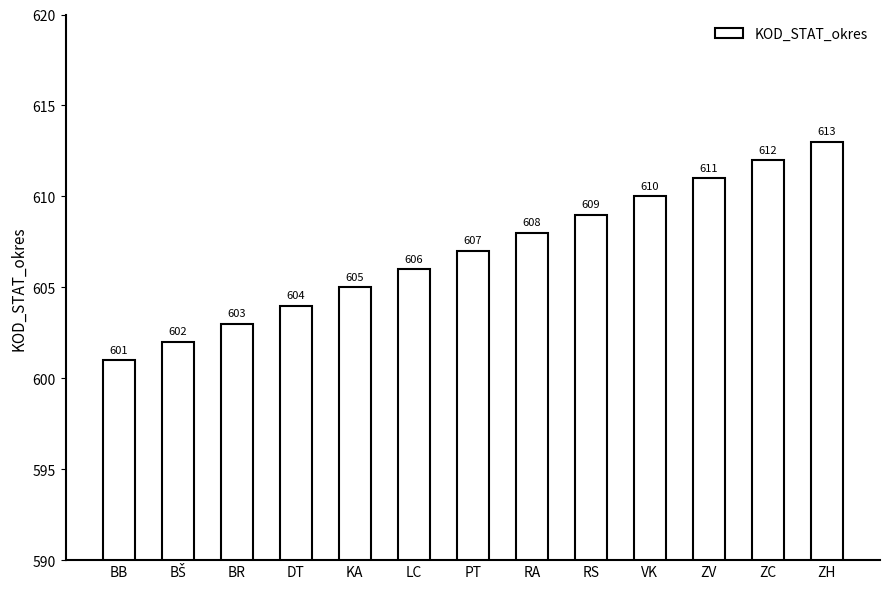

Reading left to right, what are all the values shown in this chart?

601	602	603	604	605	606	607	608	609	610	611	612	613